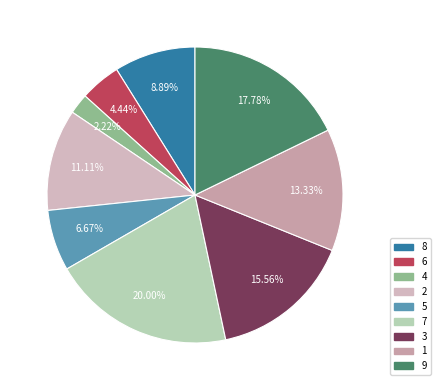

What percentage is the 5 slice, to the nearest percent?

7%